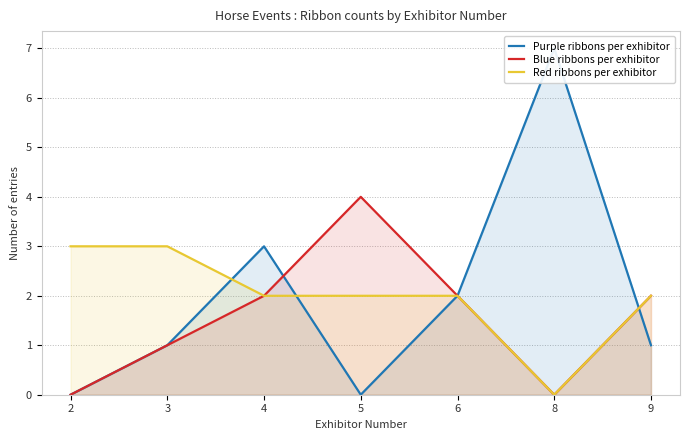

True or false: Red ribbons per exhibitor has more than 1 points higher than both neighbors.

False